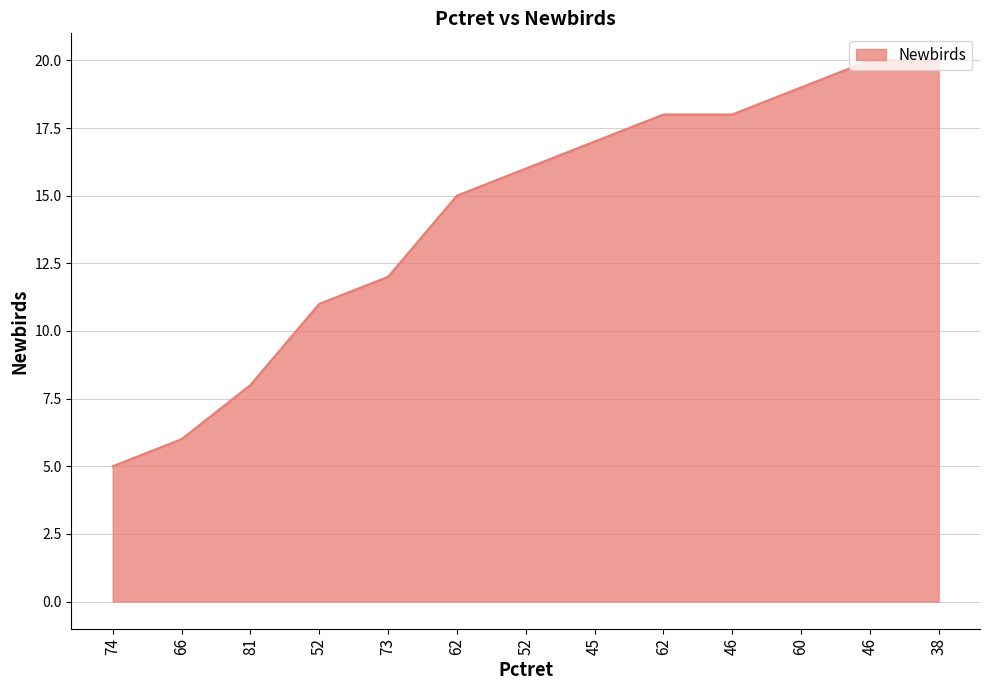

Rank the categories by value from lowest to highest.

74, 66, 81, 52, 73, 62, 52, 45, 62, 46, 60, 46, 38